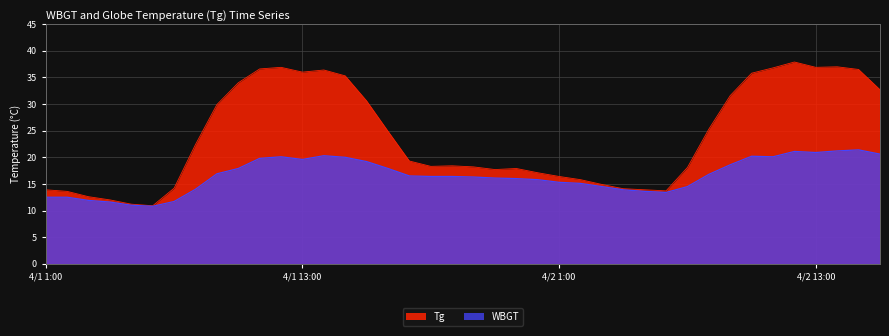

What is the sum of the Tg values at 4/1 5:00 and 4/2 6:00?

24.9